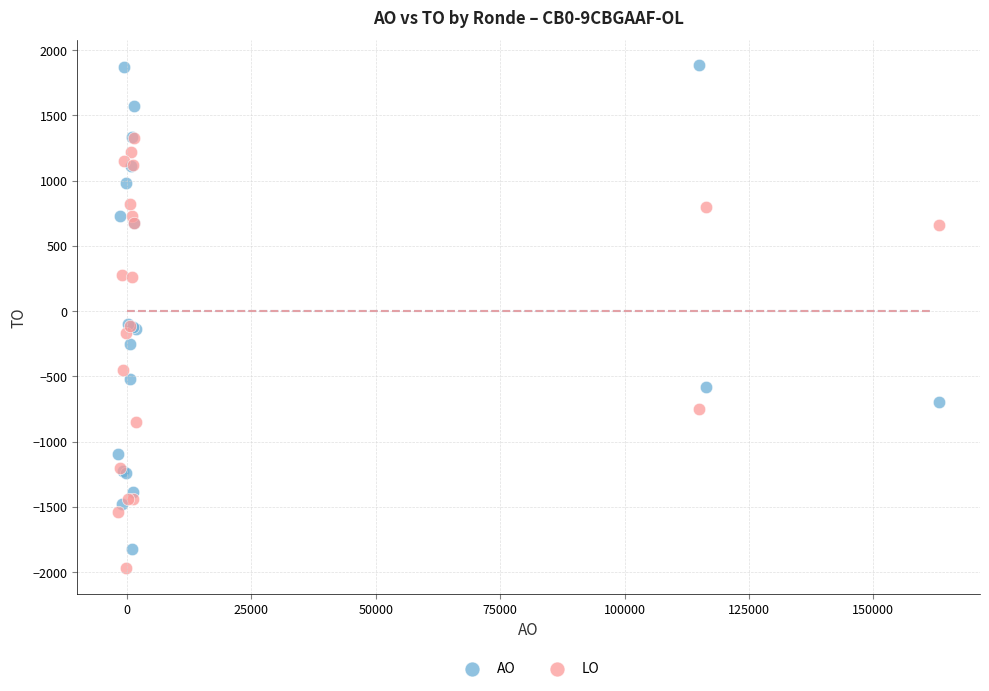

Which series contains the lowest Y value?

LO